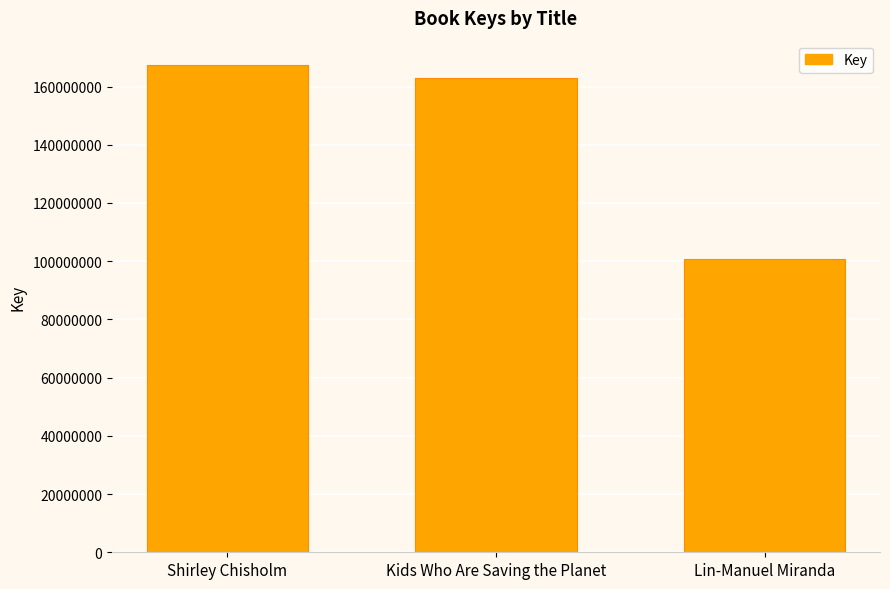

Which has a higher value, Lin-Manuel Miranda or Shirley Chisholm?

Shirley Chisholm